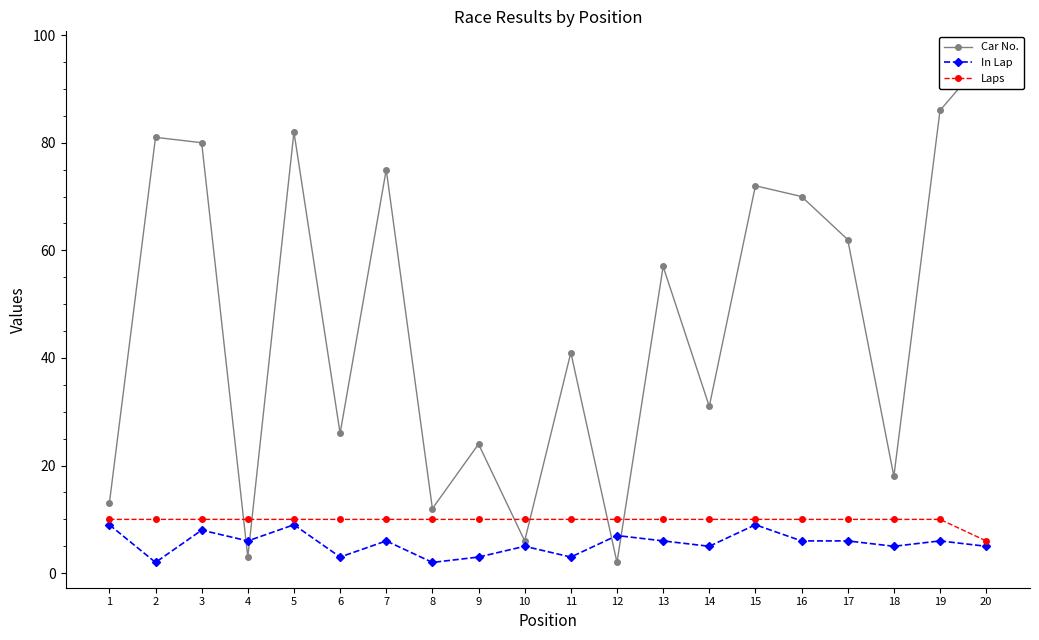

What is the value of the In Lap point at the 10th from the left?

5